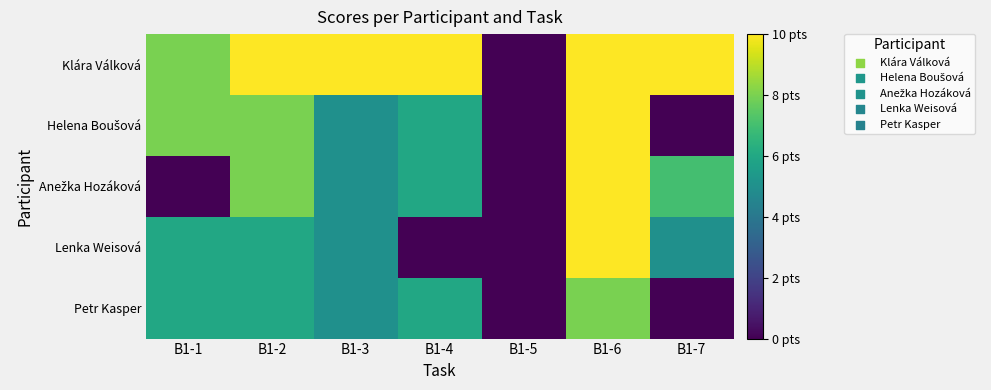

At which category is the sum across all series the highest?

B1-6